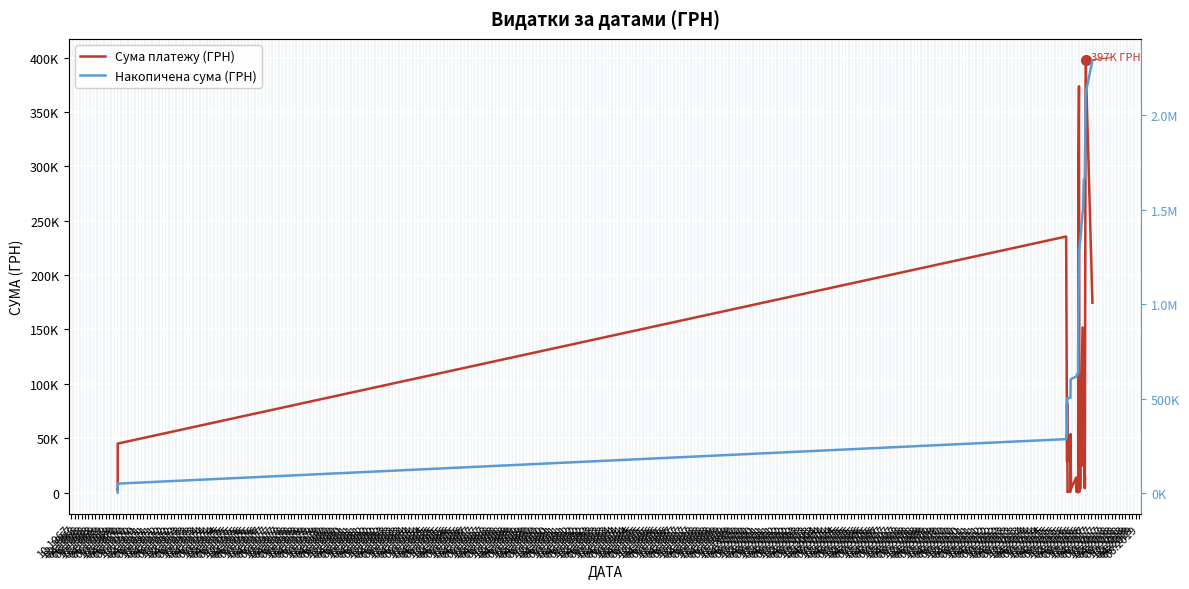

Reading left to right, list all the values displayed in this chart.

Сума платежу (ГРН): 3203.6	1993.6	44994.1	235397.8	28647.2	81753.0	51970.2	53300.5	362.5	533.8	727.2	551.8	725.0	53751.7	3642.5	2647.5	35599.7	3387.1	13791.7	543.7	12181.3	17.0	289540.8	373497.1	600.0	34941.6	3100.0	151834.0	24570.0	150264.3	5250.0	4920.0	15077.0	4075.0	30100.0	397314.8	174558.0
Накопичена сума (ГРН): 3203.6	5197.2	50191.3	285589.1	314236.3	395989.3	447959.4	501259.9	501622.4	502156.2	502883.4	503435.1	504160.1	557911.8	561554.3	564201.8	599801.5	603188.6	616980.3	617524.0	629705.3	629722.3	919263.2	1292760.3	1293360.3	1328301.9	1331401.8	1483235.8	1507805.8	1658070.1	1663320.1	1668240.1	1683317.1	1687392.1	1717492.1	2114806.8	2289364.8